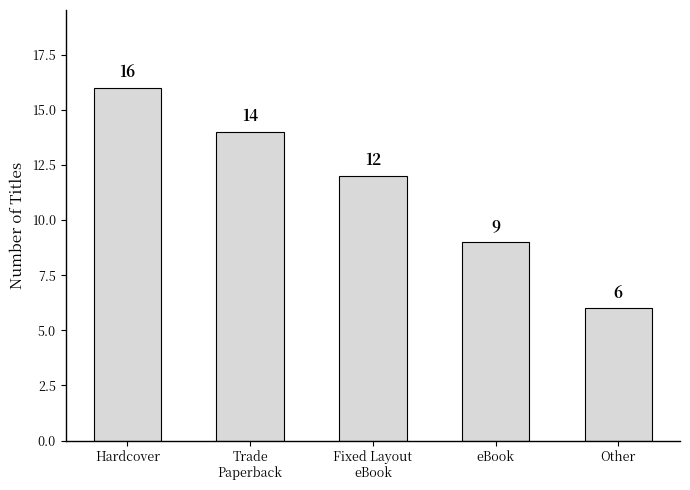

What is the difference between the maximum and minimum values?

10